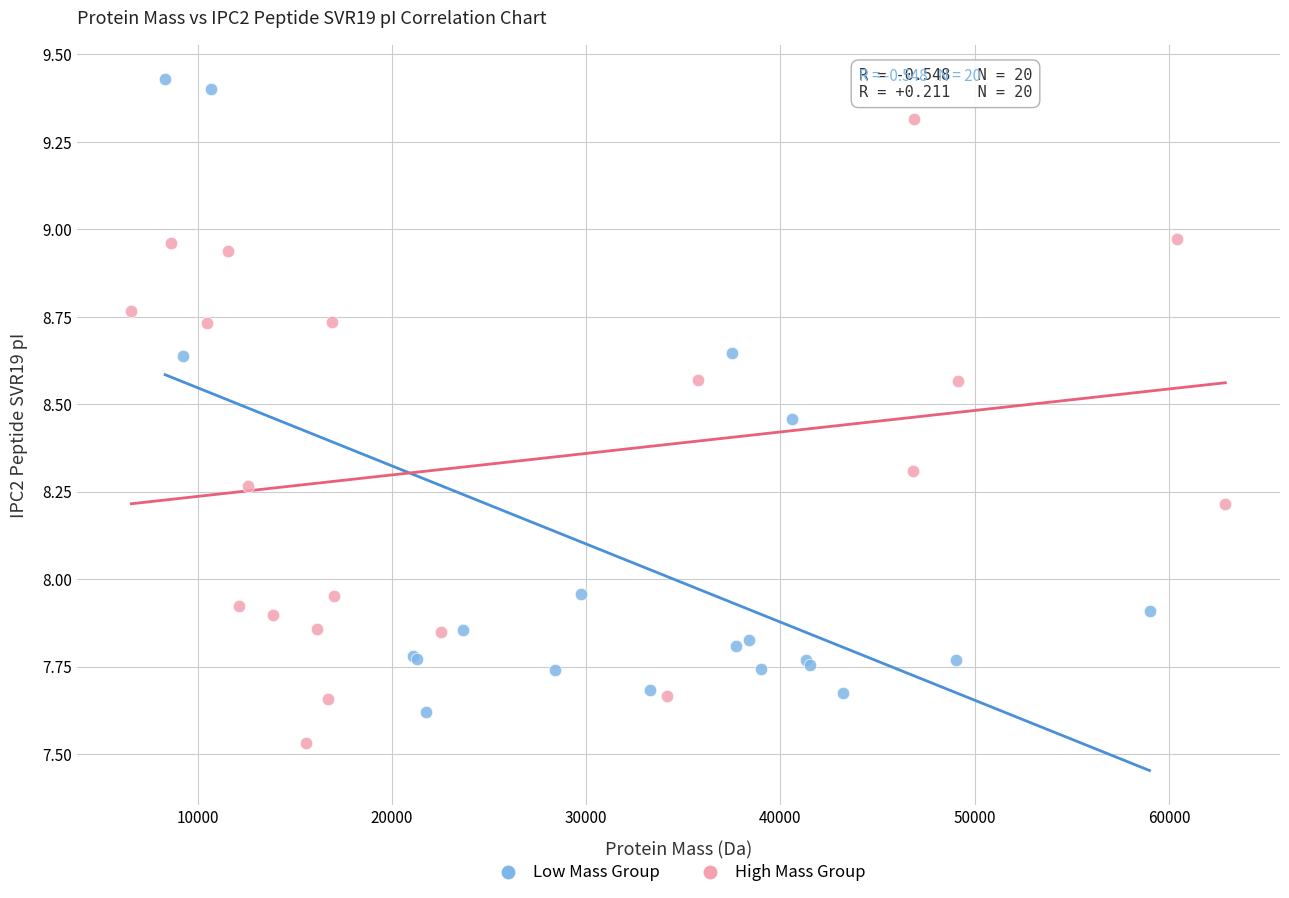

Which series reaches the minimum Y coordinate?

High Mass Group